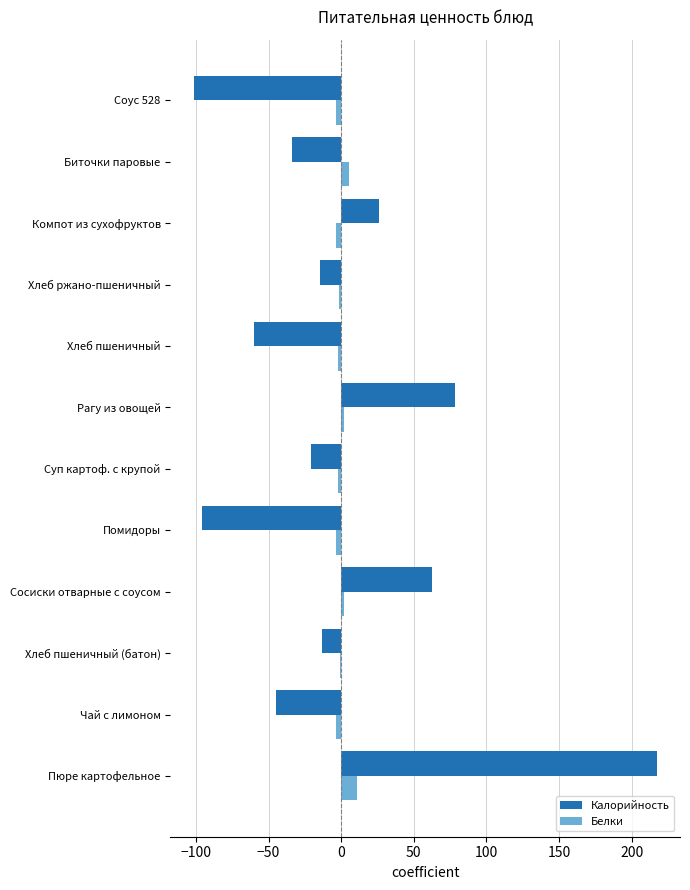

Is the value of Белки at Хлеб пшеничный greater than the value of Калорийность at Чай с лимоном?

Yes